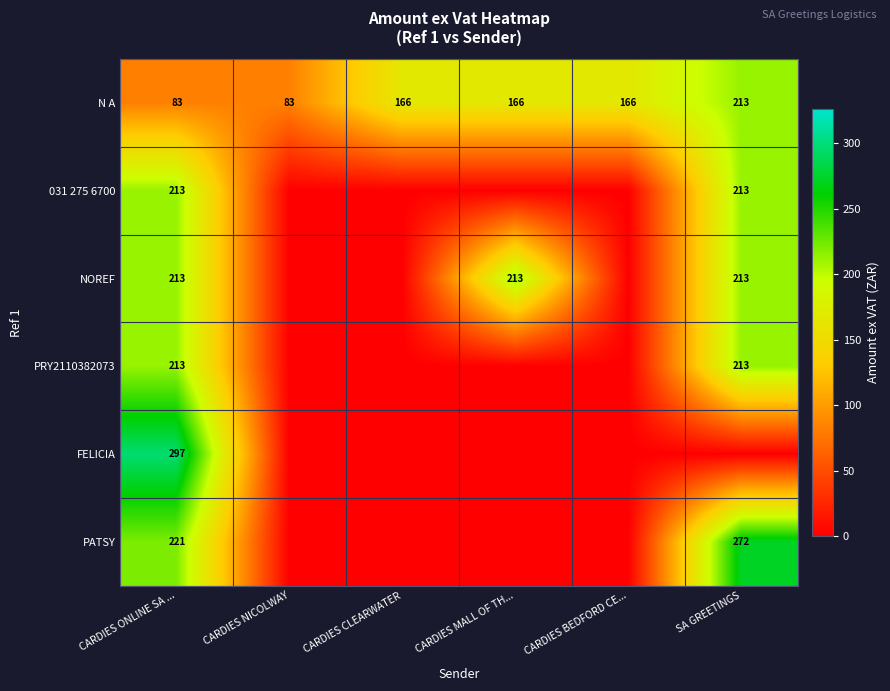

Which has a higher value, SA GREETINGS or CARDIES ONLINE SA ...?

SA GREETINGS